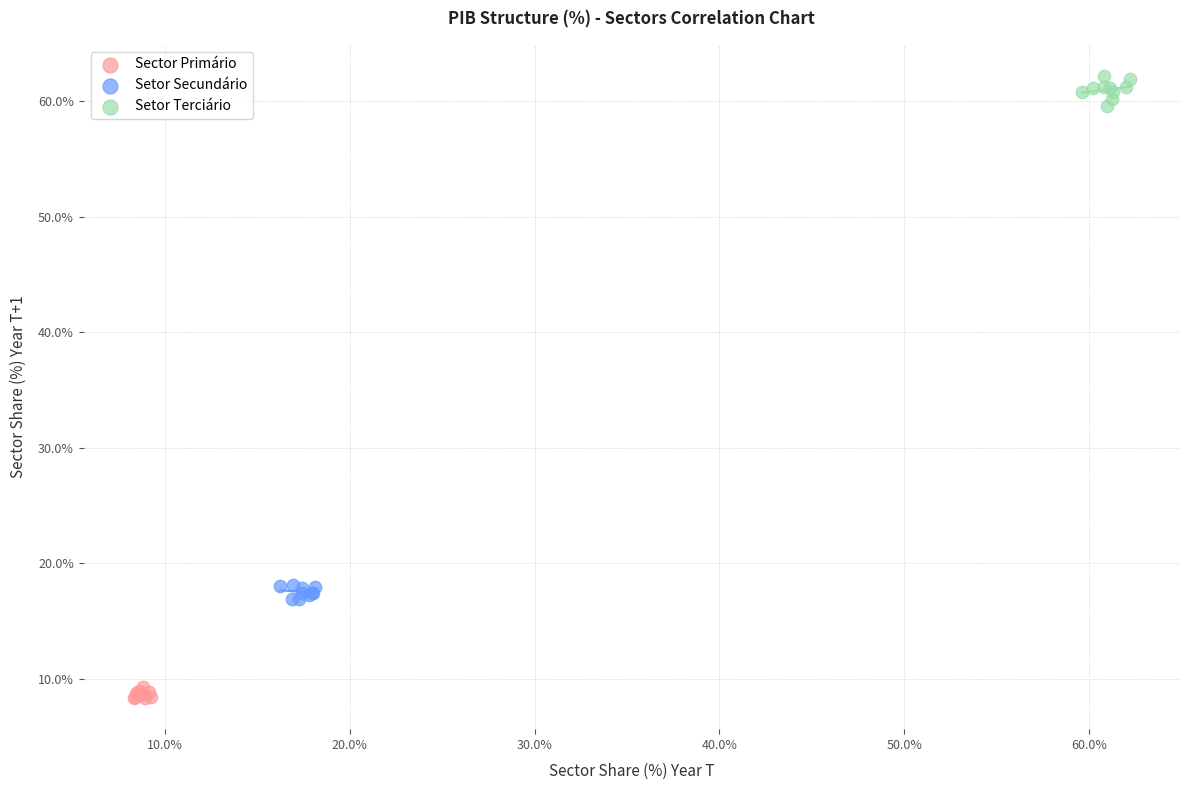

Which series contains the highest Y value?

Setor Terciário